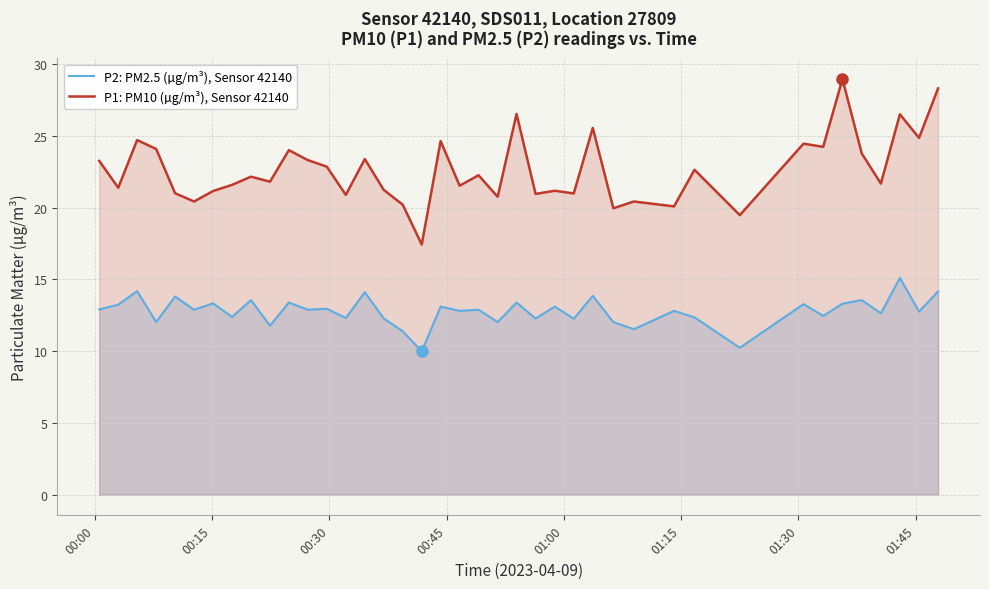

Which series has the largest total across all categories?

P1: PM10 (µg/m³), Sensor 42140